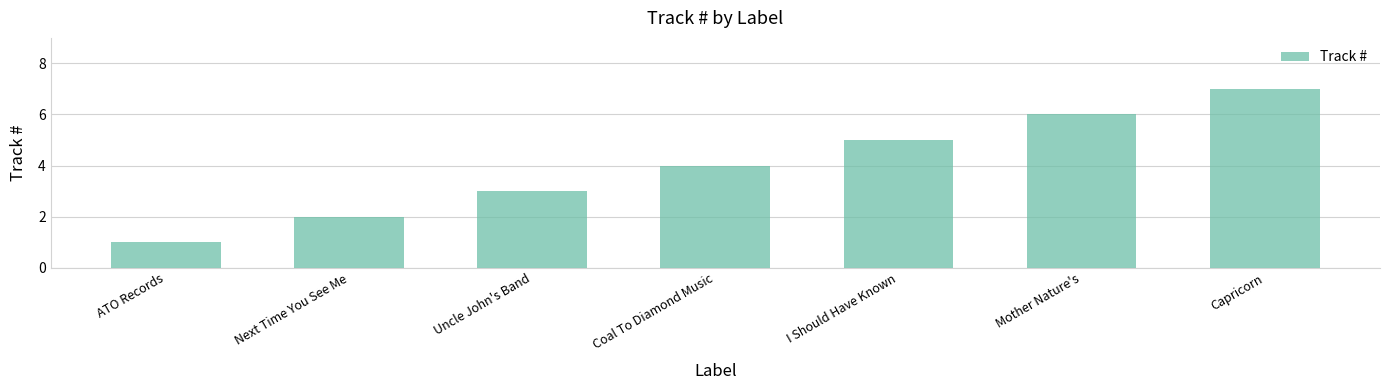

List the labels in order of value, smallest first.

ATO Records, Next Time You See Me, Uncle John's Band, Coal To Diamond Music, I Should Have Known, Mother Nature's, Capricorn